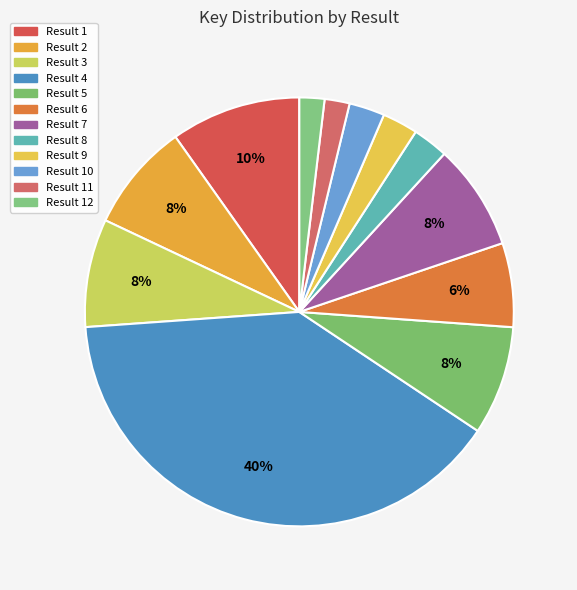

What is the smallest slice in the pie chart?

12